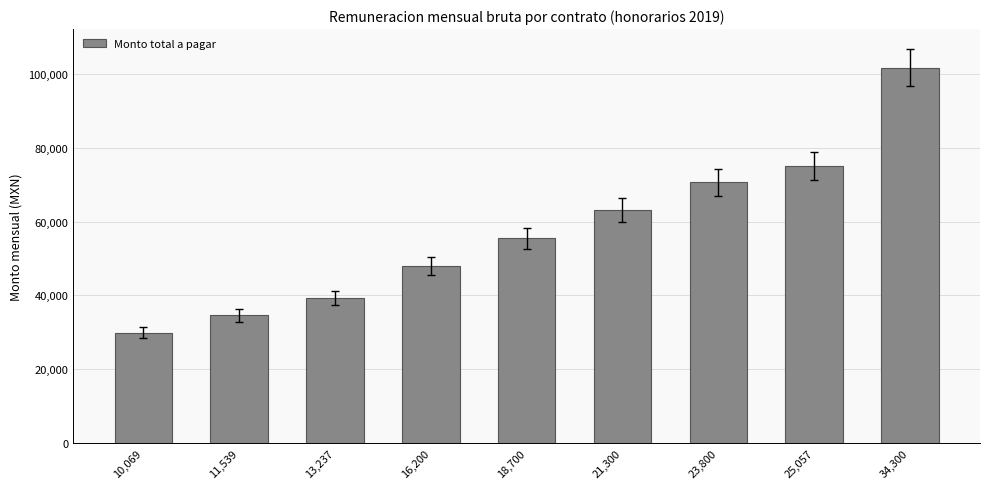

What is the average value?

57557.7